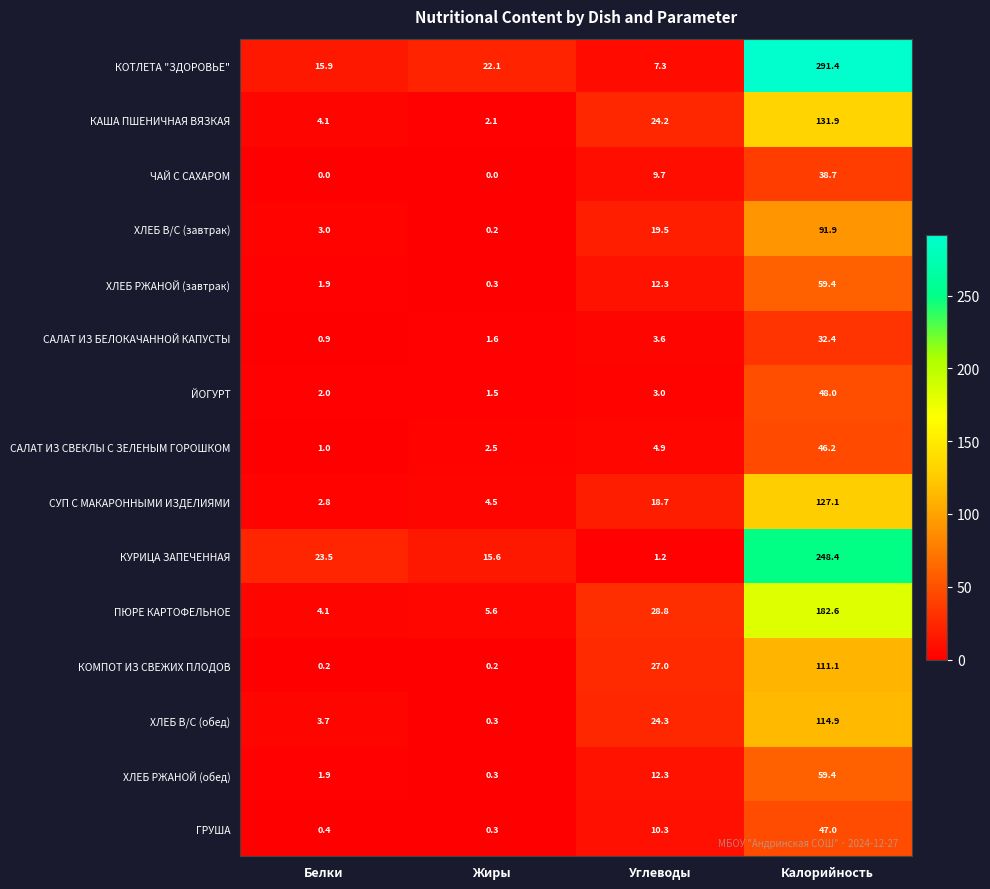

Rank the categories by САЛАТ ИЗ БЕЛОКАЧАННОЙ КАПУСТЫ value from highest to lowest.

Калорийность, Углеводы, Жиры, Белки